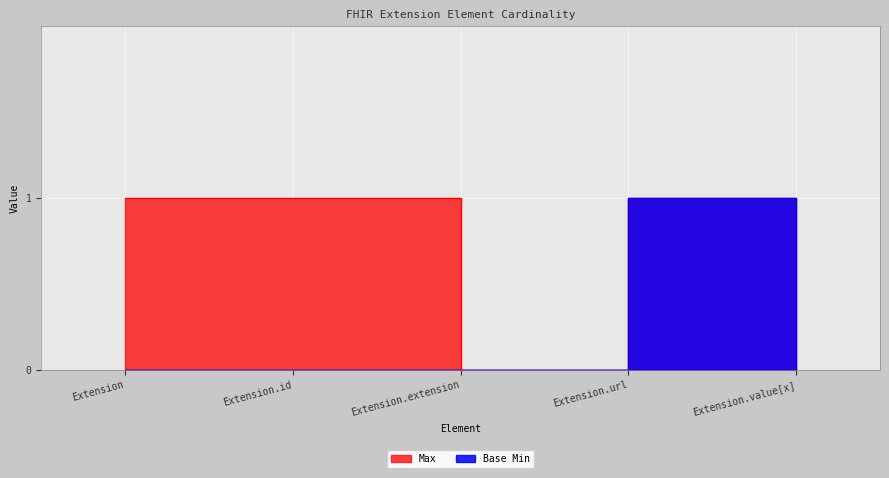

Count the Max values in the range 1 to 2.

4